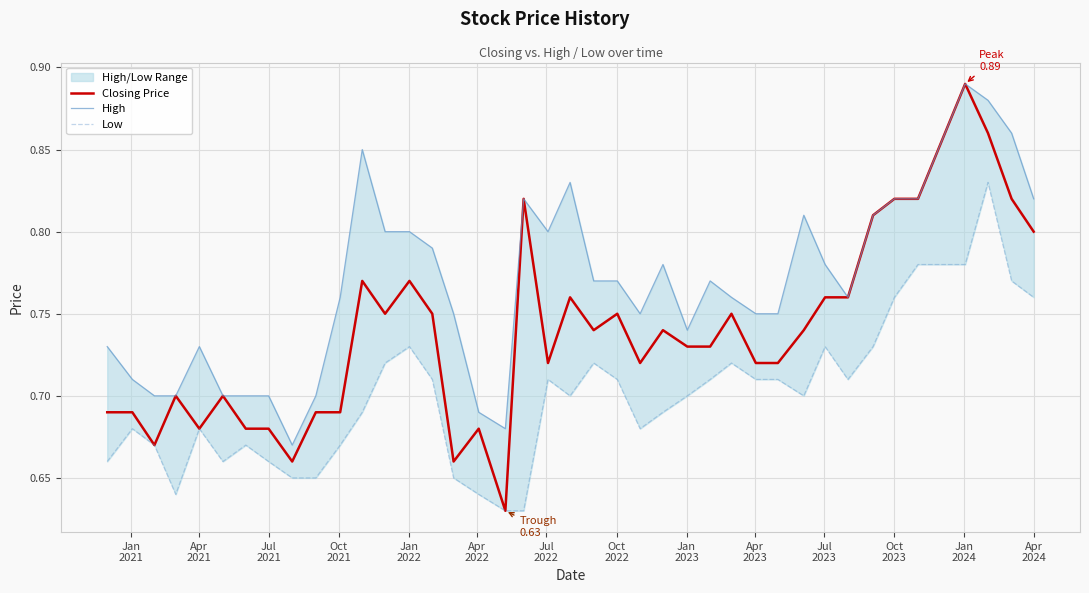

Which series has the largest total across all categories?

High